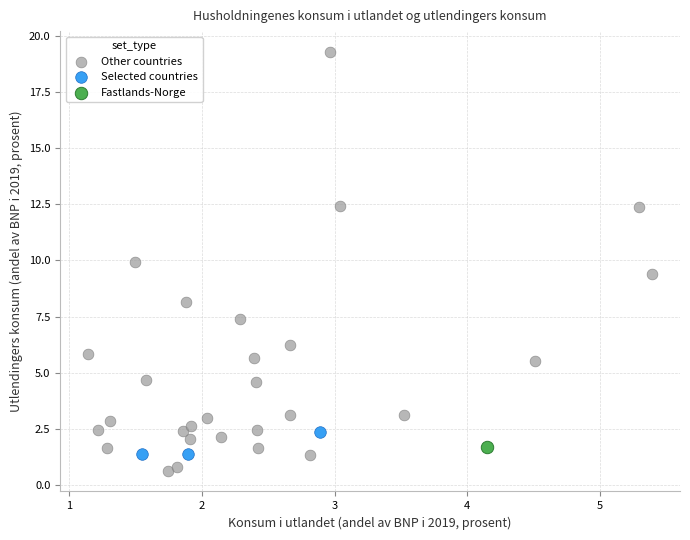

What are all the series names shown in the legend?

Other countries, Selected countries, Fastlands-Norge